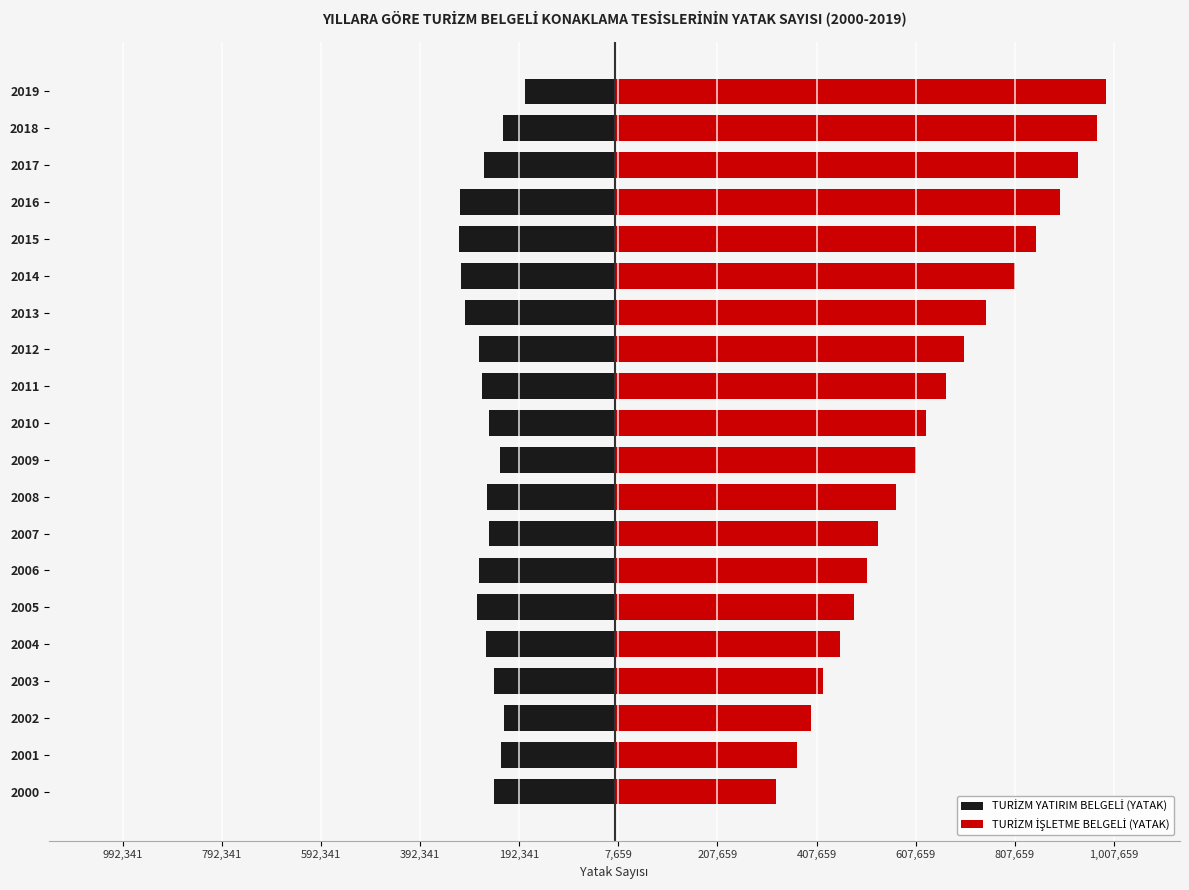

What is the spread (max minus min) of values at 2019?

1173193